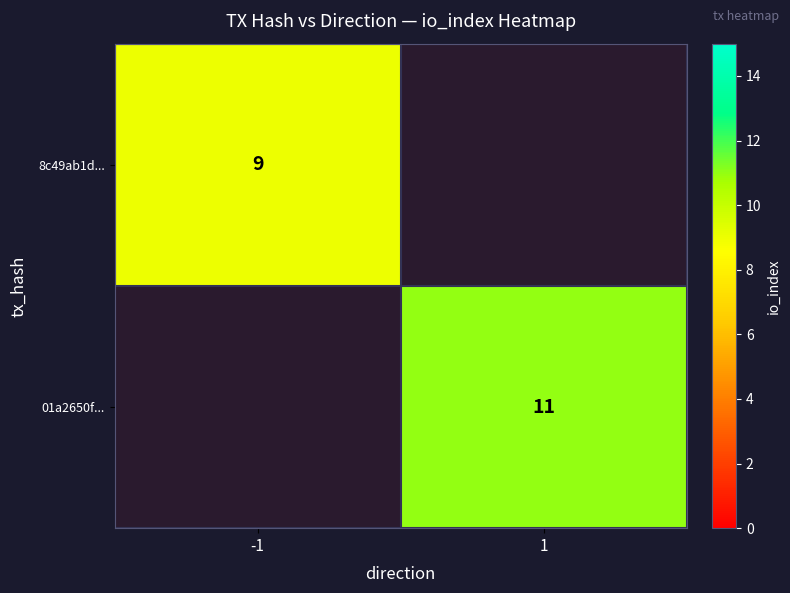

Is the value of 01a2650f... at 1 greater than the value of 8c49ab1d... at -1?

Yes